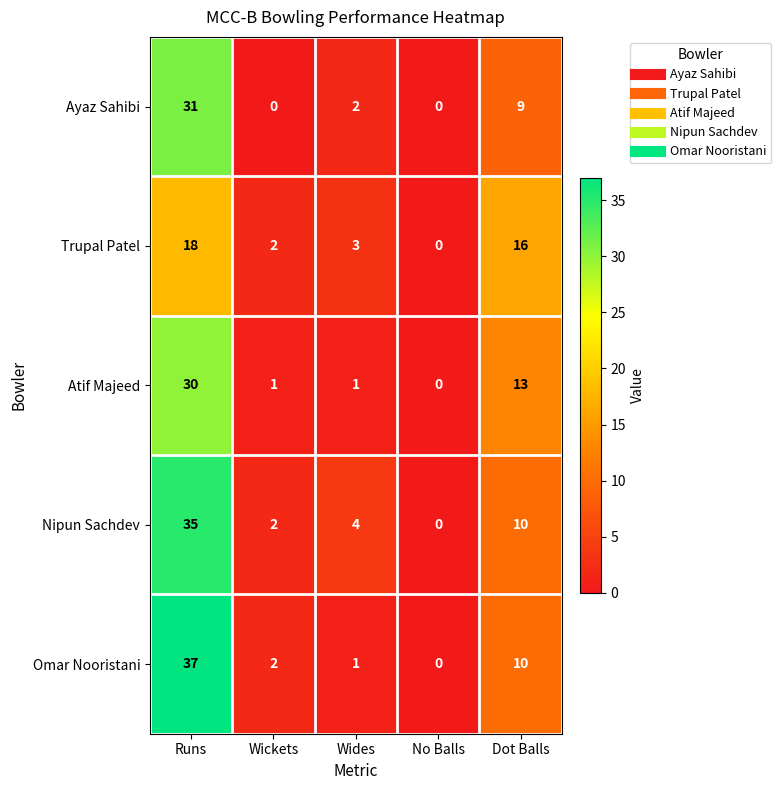

List the series in order of their peak value, lowest first.

Trupal Patel, Atif Majeed, Ayaz Sahibi, Nipun Sachdev, Omar Nooristani